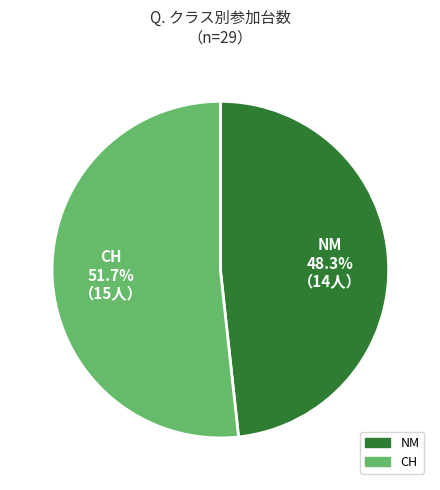

What percentage is the NM slice, to the nearest percent?

48%